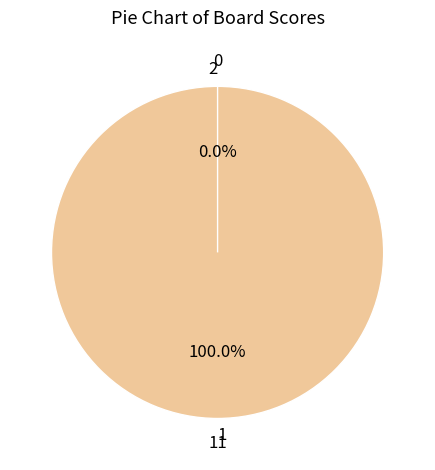

Is it true that 1 is 99% of the pie?

False